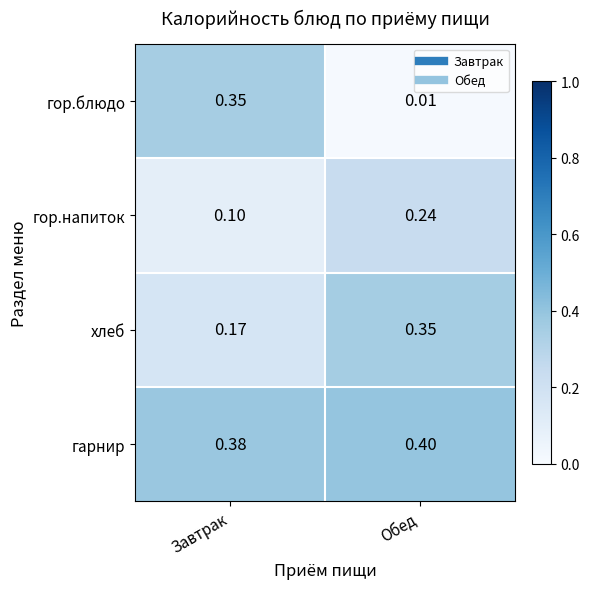

Between Завтрак and Обед, which series saw the biggest shift?

гор.блюдо